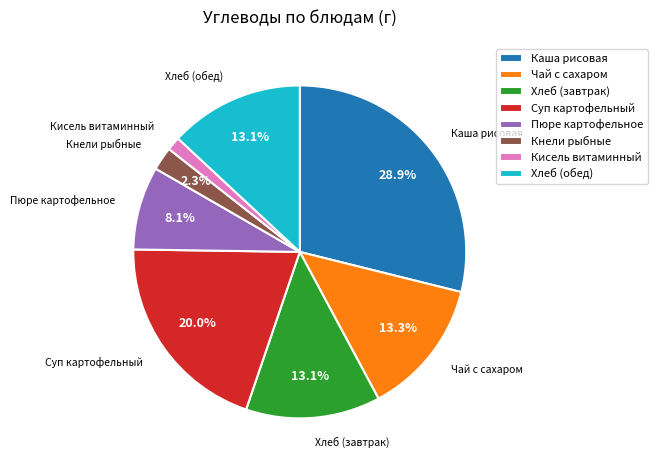

Which category has the smallest portion of the pie?

Кисель витаминный